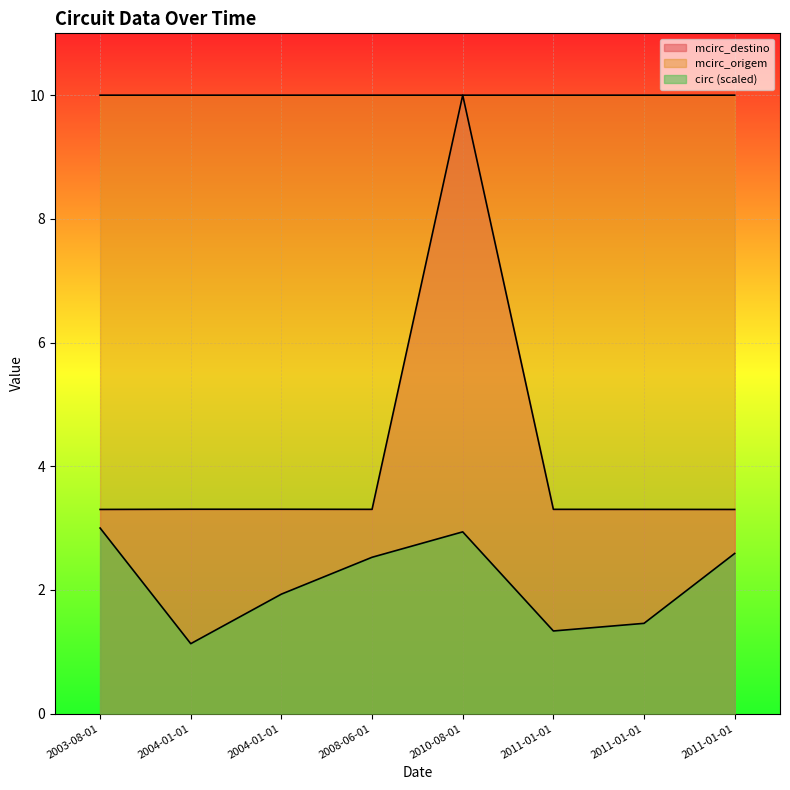

Which series has the largest total across all categories?

mcirc_origem